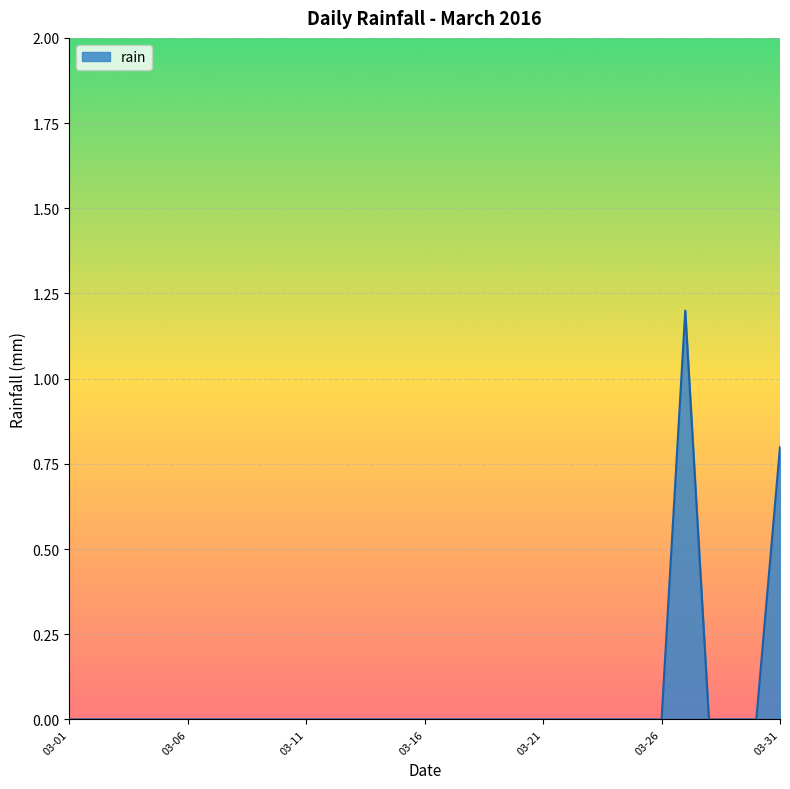

How many values are between 0 and 1?

30